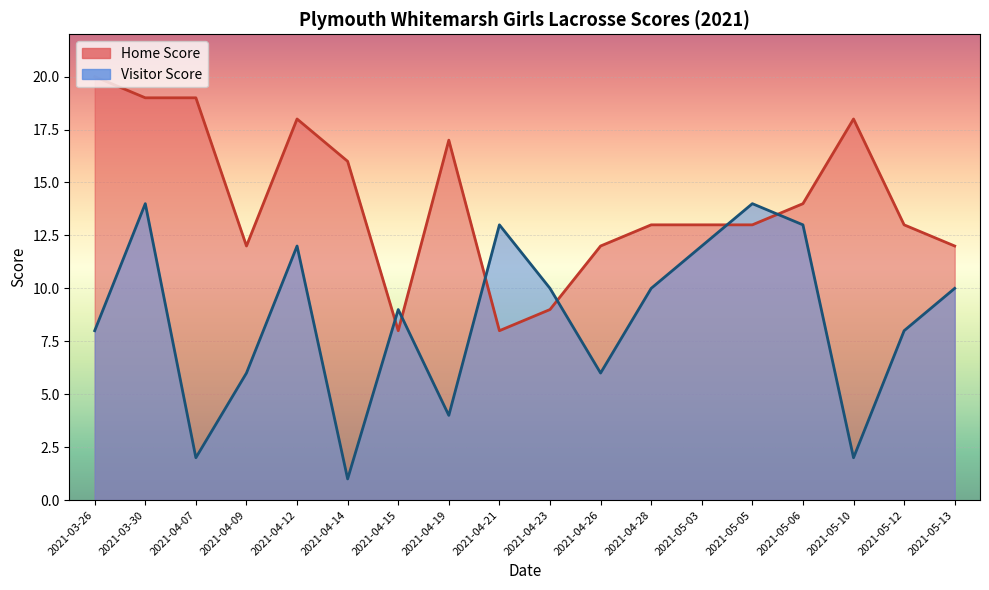

Is the value of Visitor Score at 2021-05-06 greater than the value of Home Score at 2021-04-26?

Yes